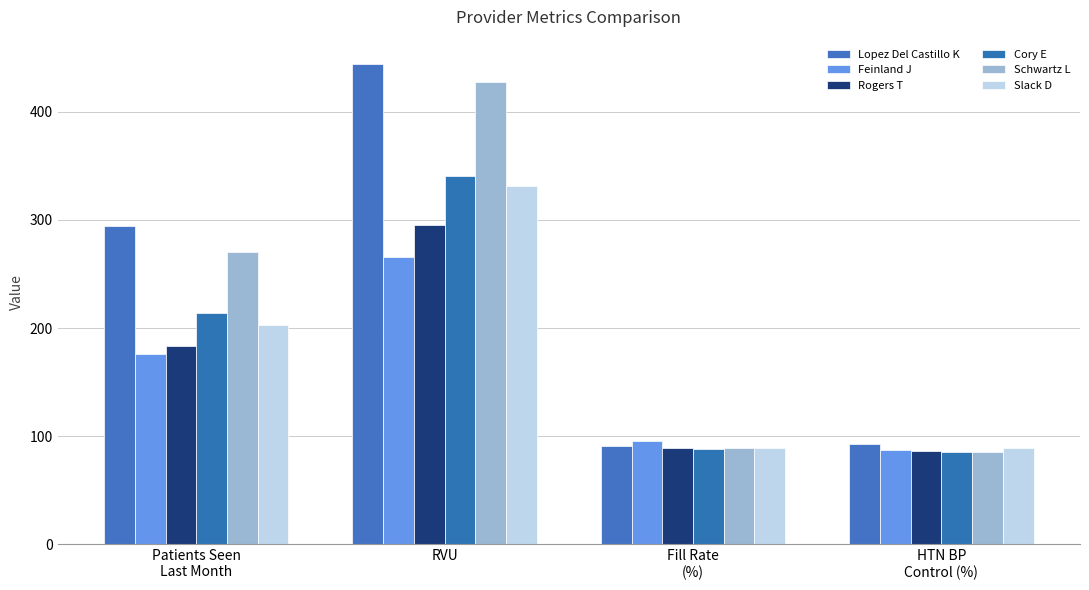

List the series in order of their peak value, lowest first.

Feinland J, Rogers T, Slack D, Cory E, Schwartz L, Lopez Del Castillo K